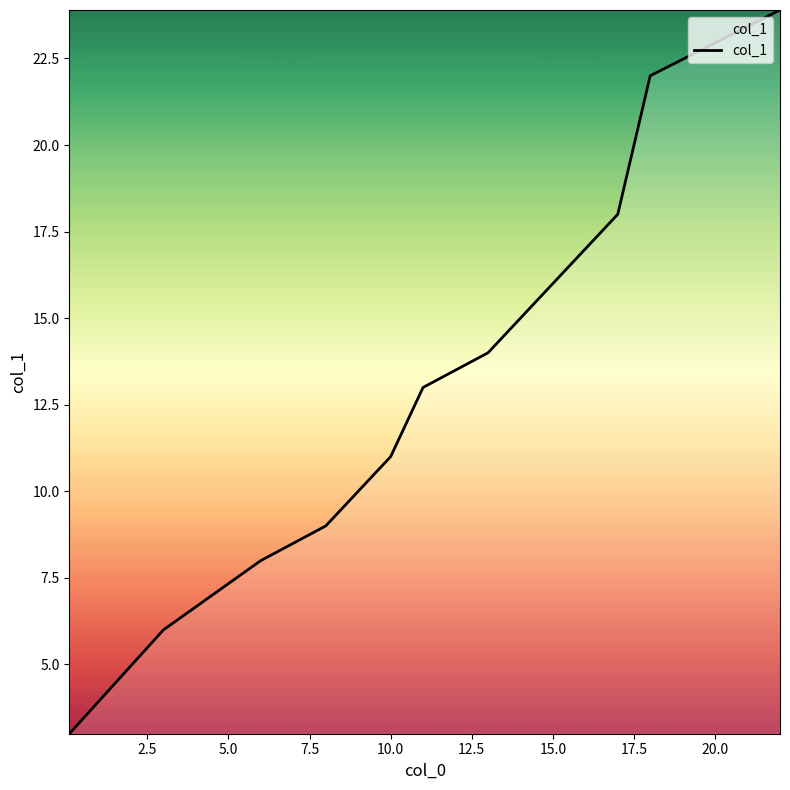

What is the difference between the maximum and minimum values?

20.9